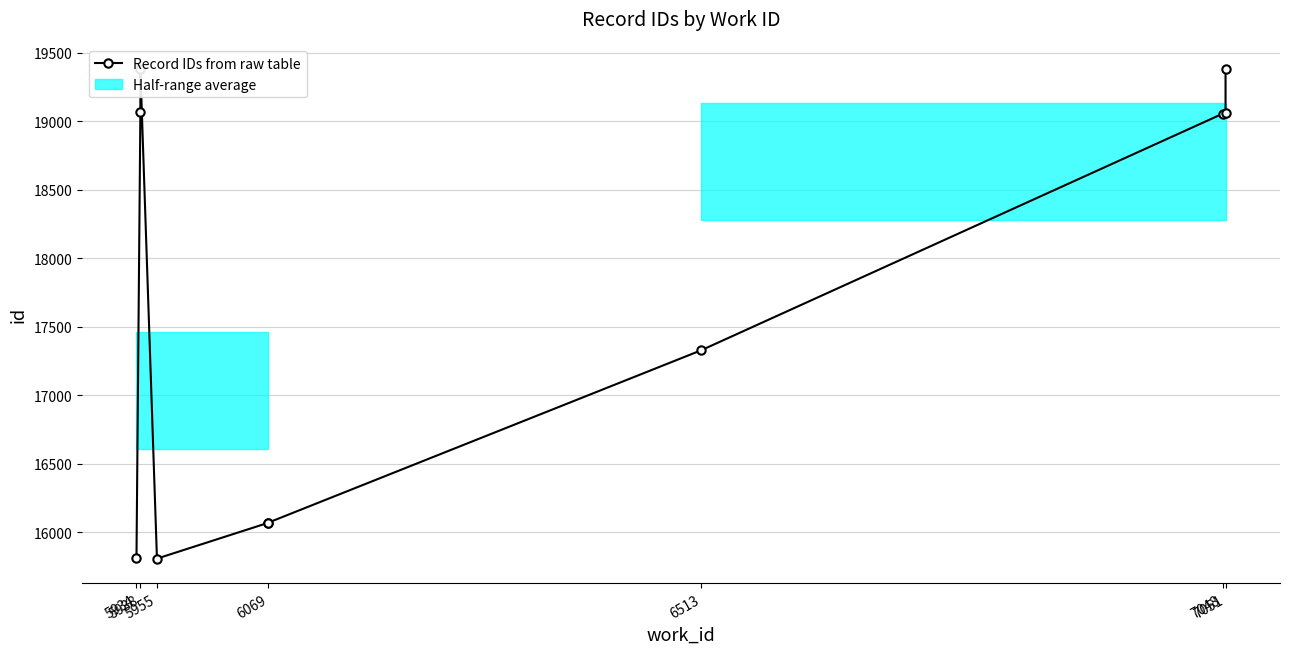

Does the chart have visible grid lines?

Yes